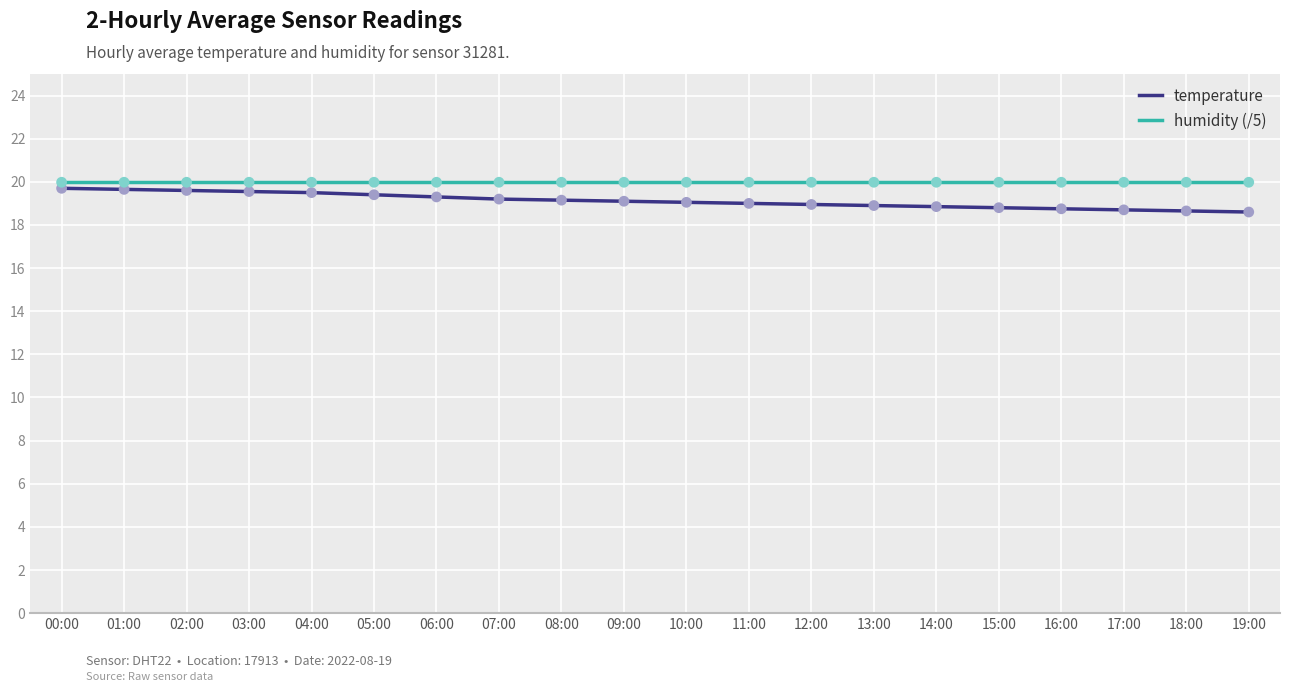

What is the maximum value shown in the chart?

20.0